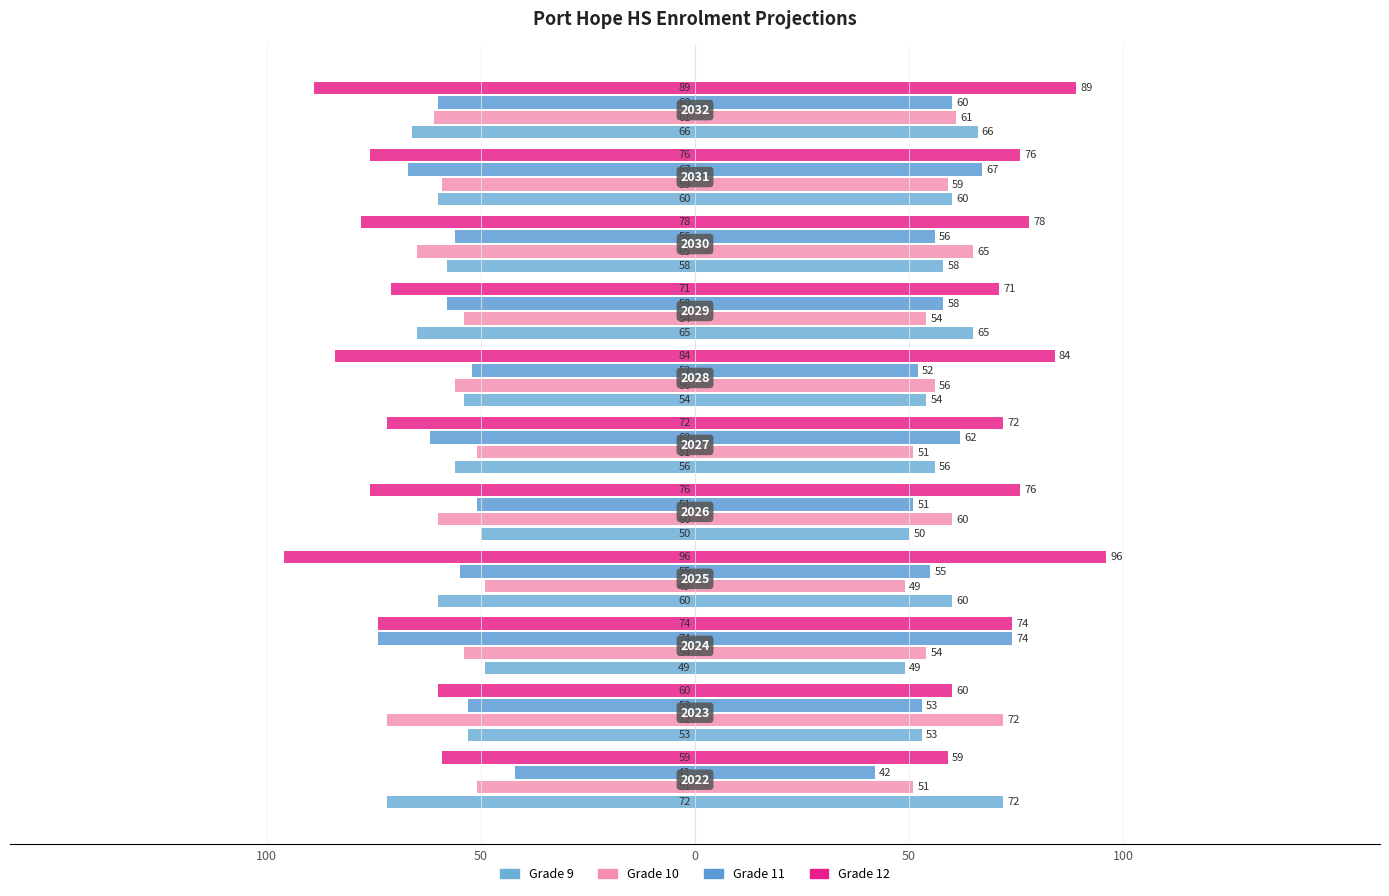

Is the value of Grade 12 at 50 greater than the value of Grade 11 at 9?

Yes